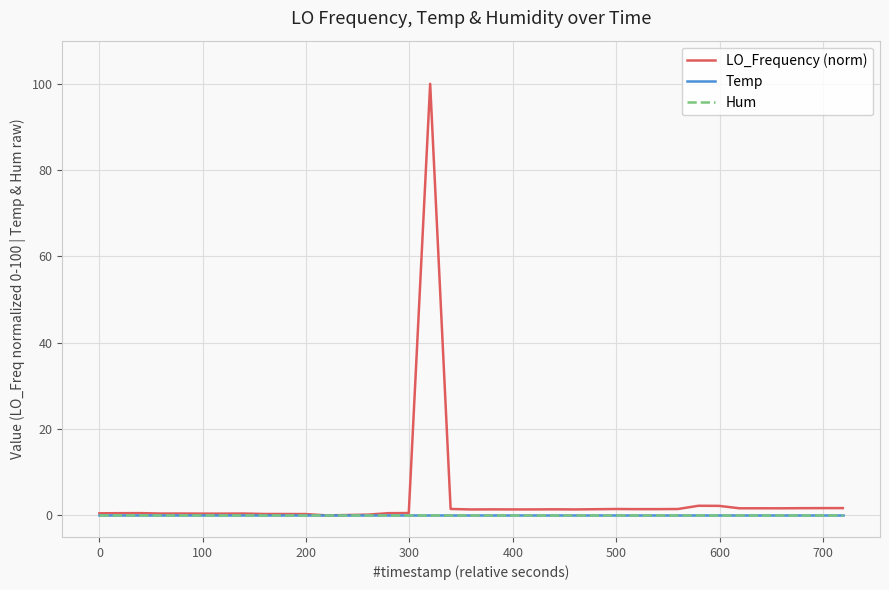

Is this an area chart (filled region under the line)?

No